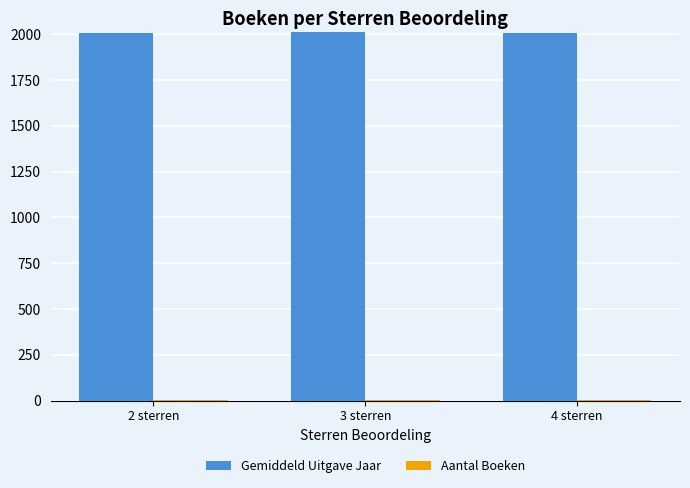

The value of Gemiddeld Uitgave Jaar at 2 sterren is 3254.7. True or false?

False